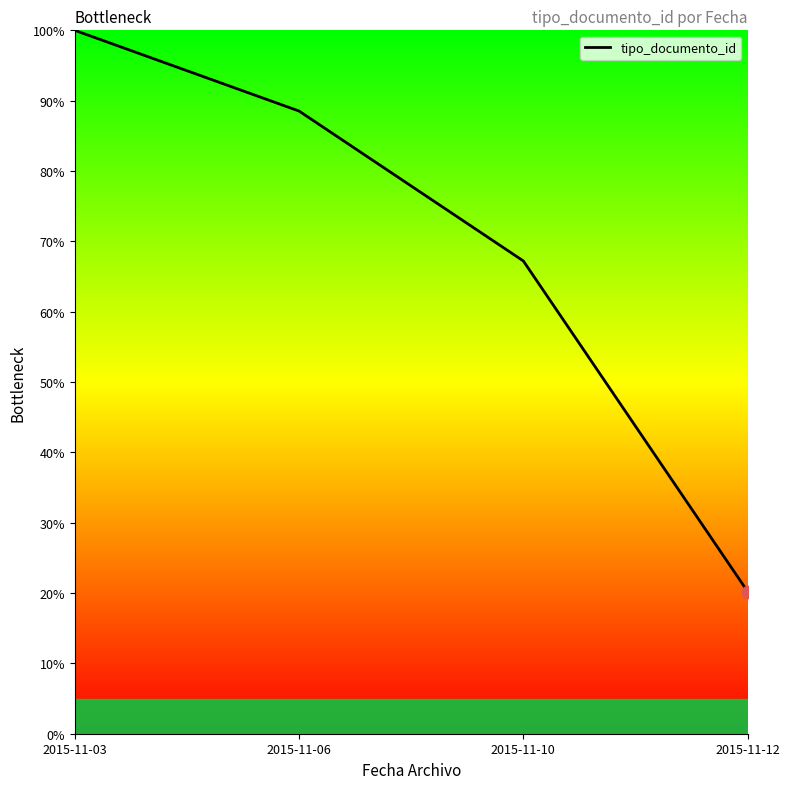

What is the ratio of the value at 2015-11-12 to the value at 2015-11-10?

0.3